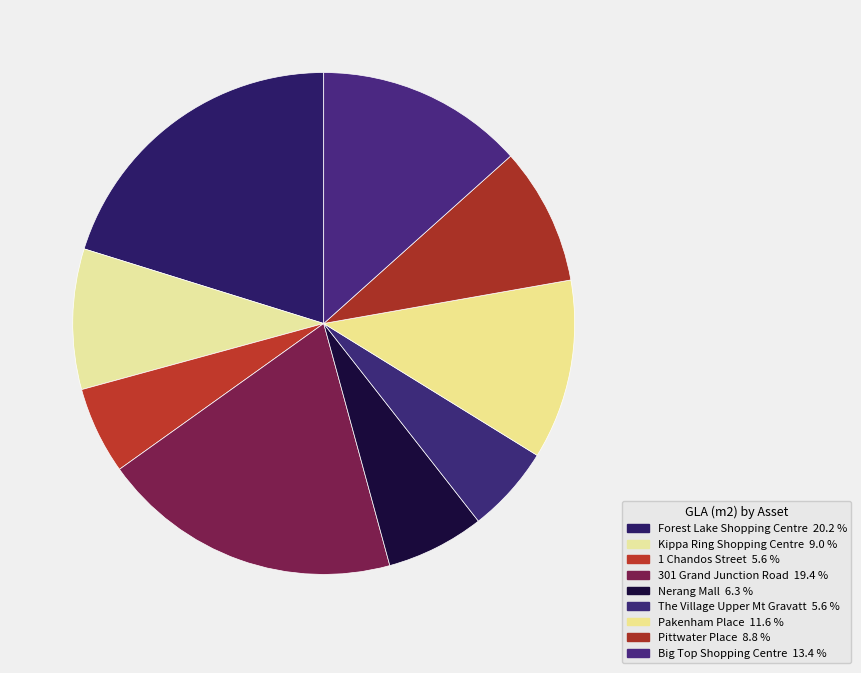

Which has a higher value, Nerang Mall or 301 Grand Junction Road?

301 Grand Junction Road